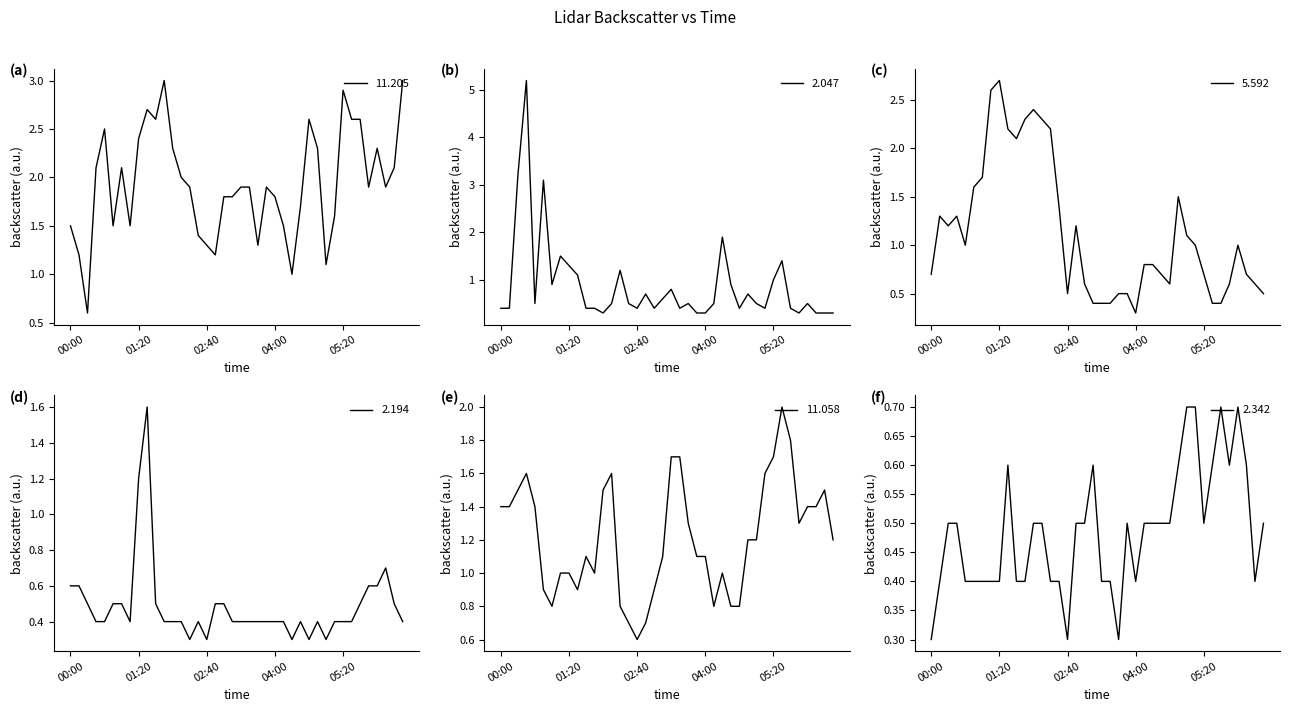

Count the number of data series in this chart.

6